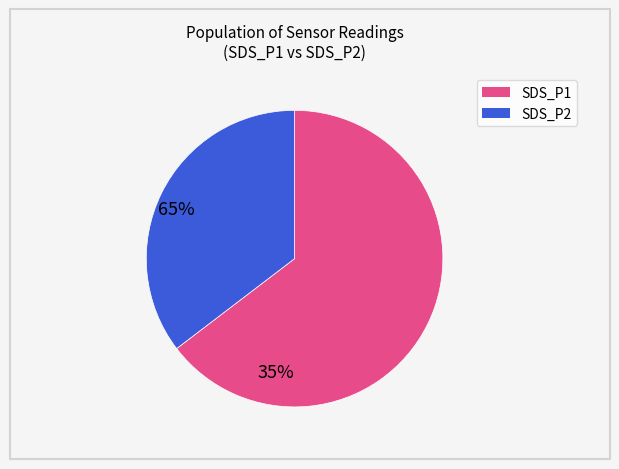

Is there a majority slice in this chart?

Yes